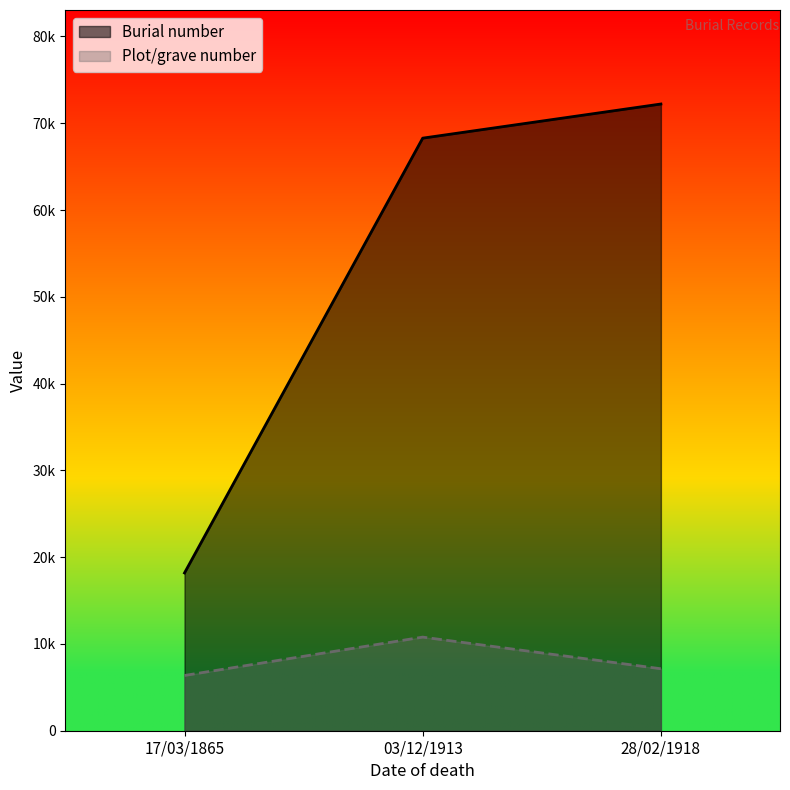

Does the chart display data point markers on the line(s)?

No